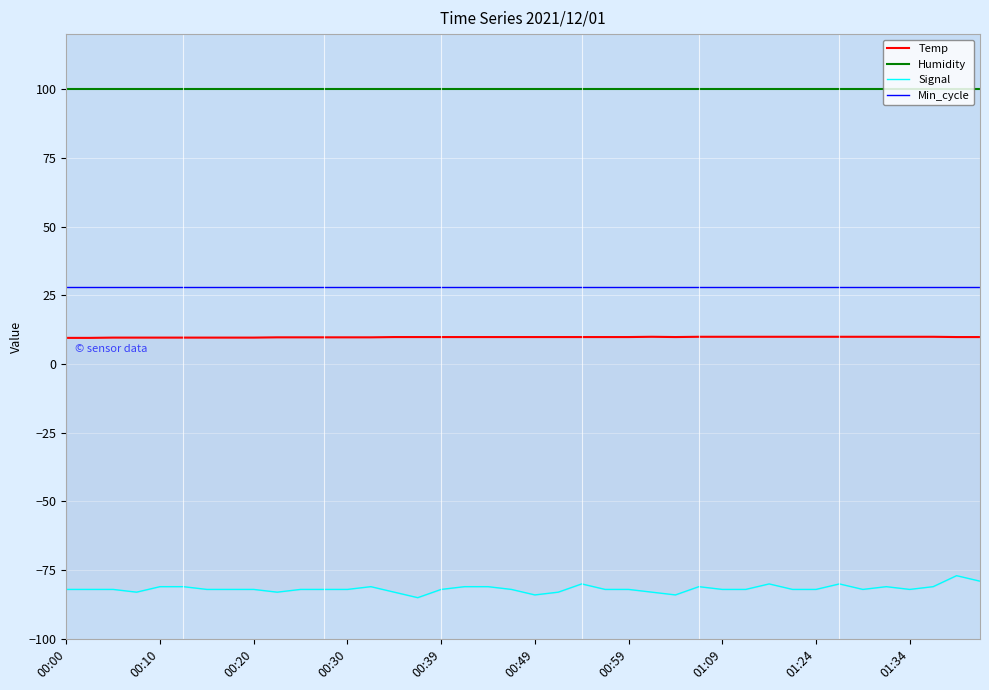

List the series in order of their peak value, lowest first.

Signal, Temp, Min_cycle, Humidity